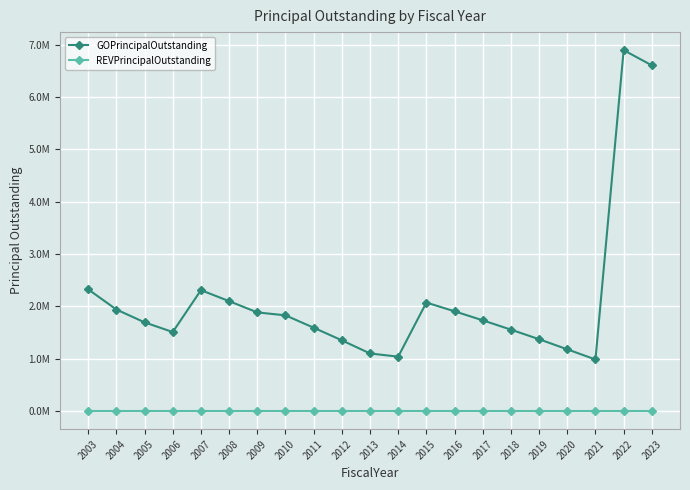

What are all the series names shown in the legend?

GOPrincipalOutstanding, REVPrincipalOutstanding